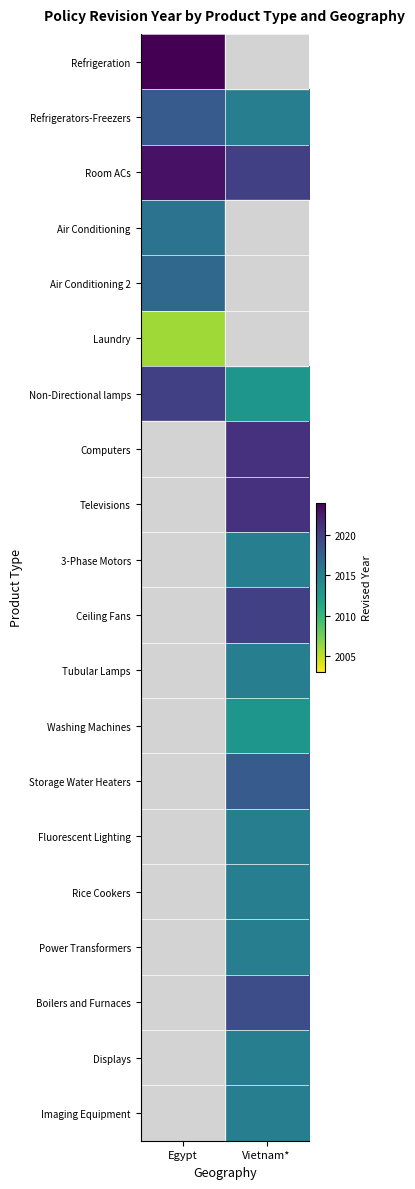

What is the smallest value displayed?

2006.0